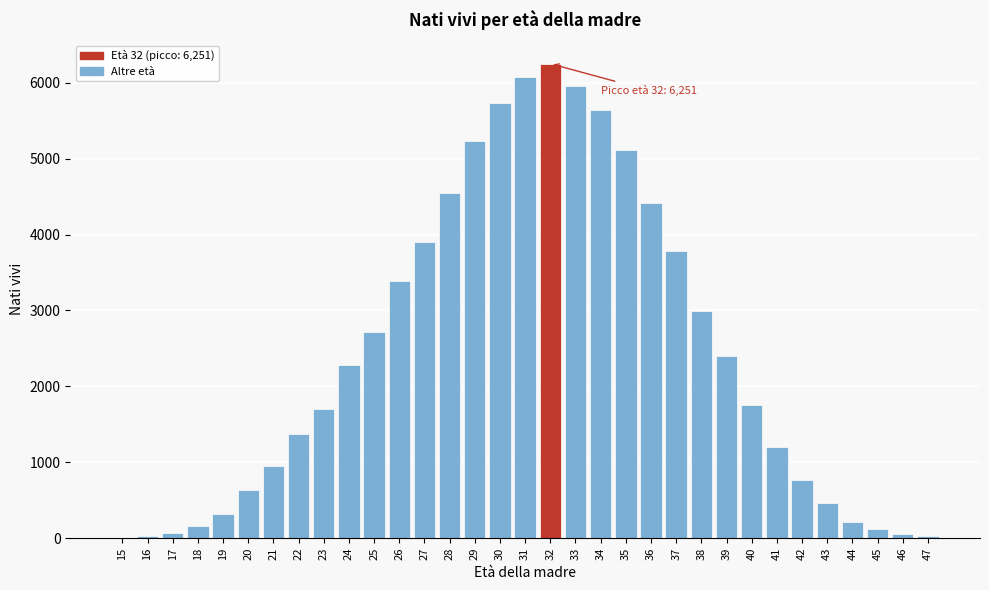

Approximately how many times larger is the value at 30 compared to 29?

1.1